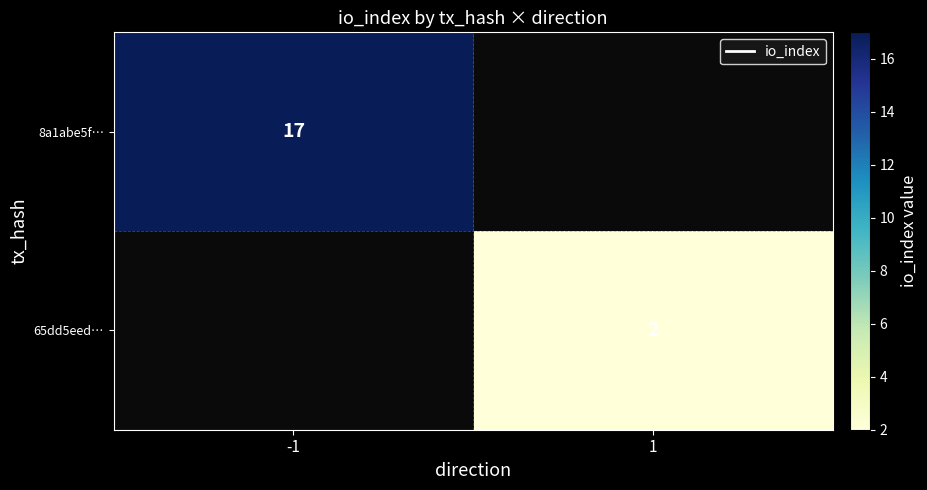

At how many categories does at least one series exceed 11?

1